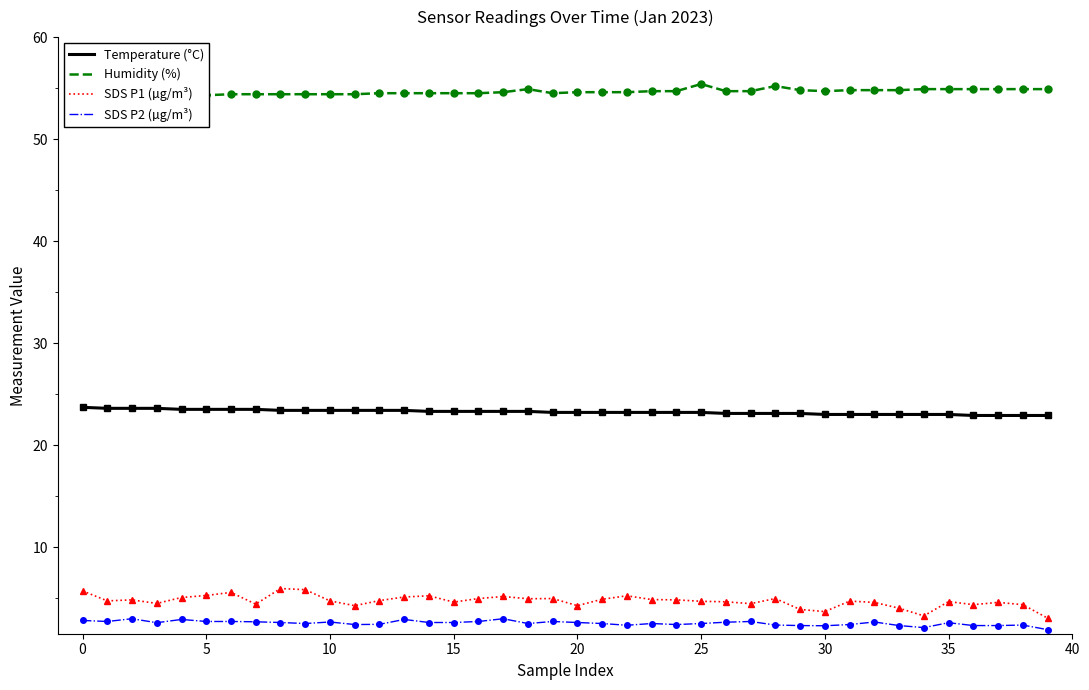

What is the smallest value displayed?

1.9